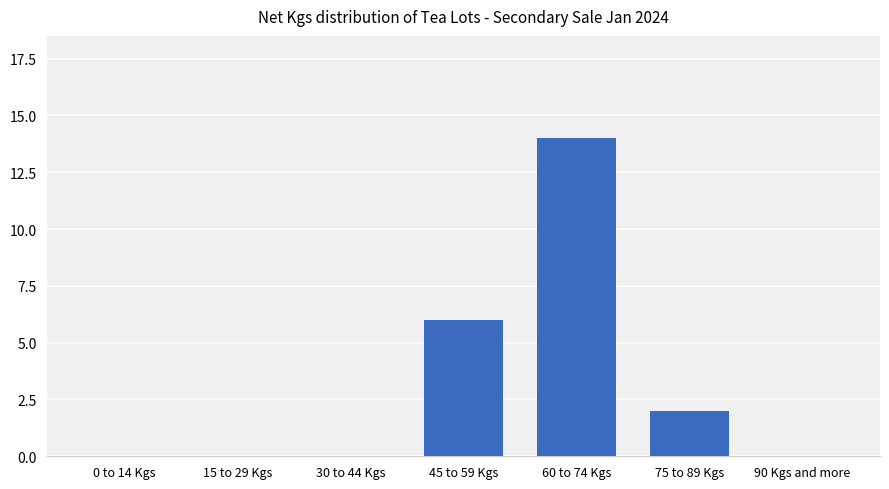

Reading right to left, transcribe all the data shown in this chart.

90 Kgs and more=0	75 to 89 Kgs=2	60 to 74 Kgs=14	45 to 59 Kgs=6	30 to 44 Kgs=0	15 to 29 Kgs=0	0 to 14 Kgs=0